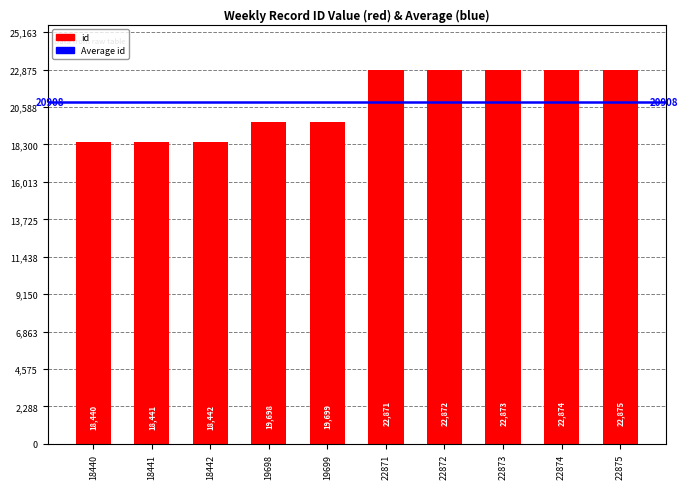

Reading right to left, what are all the values shown in this chart?

22875=22875	22874=22874	22873=22873	22872=22872	22871=22871	19699=19699	19698=19698	18442=18442	18441=18441	18440=18440